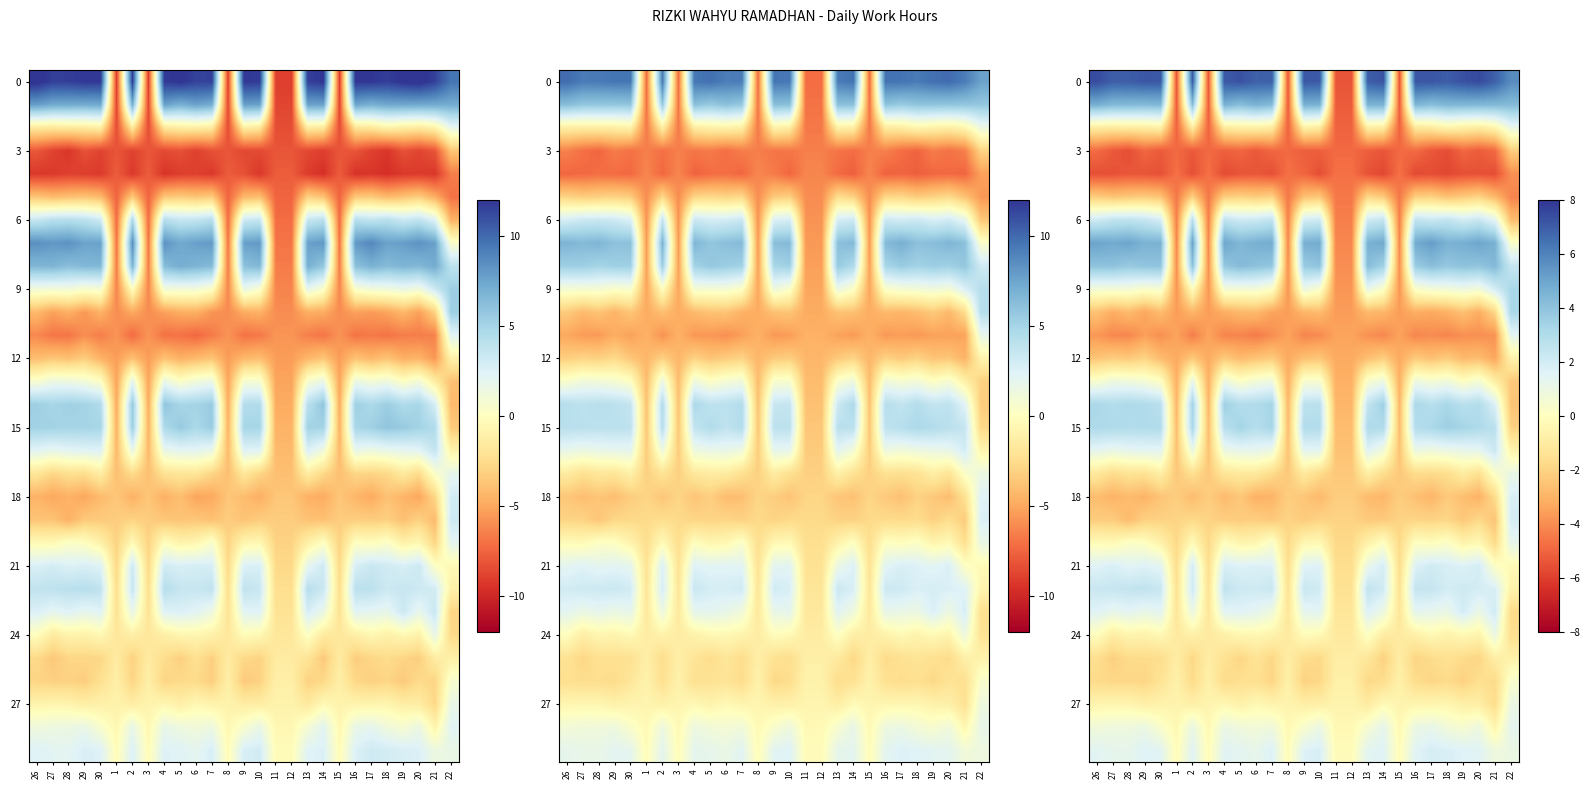

At which category is the sum across all series the highest?

26